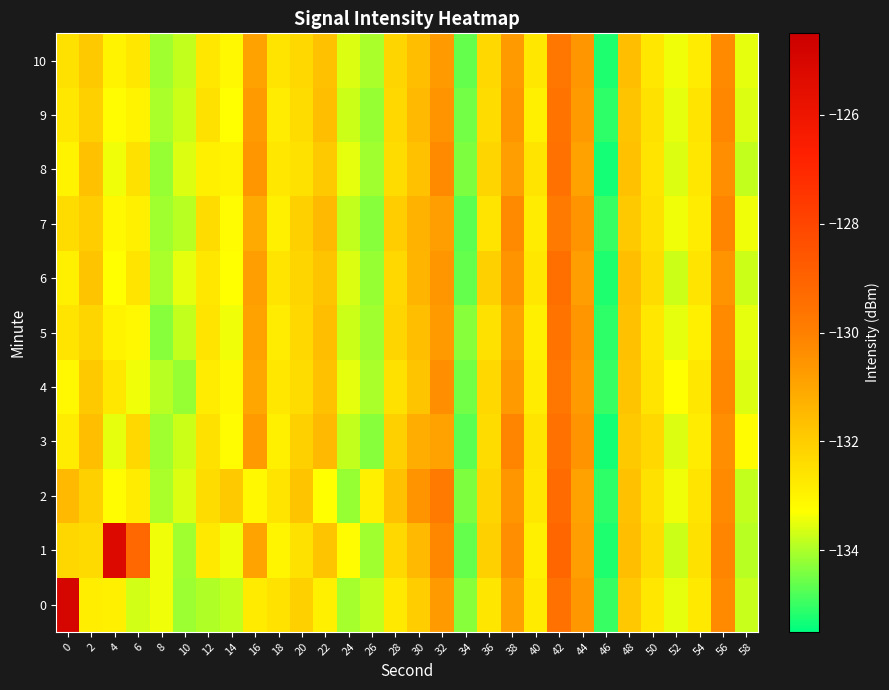

Reading right to left, what are all the values shown in this chart?

0: 58=-133.7	56=-130.3	54=-132.7	52=-133.5	50=-132.7	48=-131.9	46=-135.0	44=-130.6	42=-129.5	40=-132.8	38=-130.8	36=-132.7	34=-134.3	32=-130.7	30=-132.0	28=-132.7	26=-133.8	24=-134.1	22=-132.9	20=-132.1	18=-132.6	16=-132.8	14=-133.8	12=-134.0	10=-134.1	8=-133.4	6=-133.7	4=-132.9	2=-132.9	0=-124.9
1: 58=-133.9	56=-130.1	54=-132.5	52=-133.7	50=-132.4	48=-131.6	46=-135.2	44=-130.8	42=-129.1	40=-132.9	38=-130.4	36=-132.1	34=-134.6	32=-130.2	30=-131.5	28=-132.3	26=-134.1	24=-133.2	22=-131.8	20=-132.5	18=-133.0	16=-130.9	14=-133.4	12=-132.7	10=-134.1	8=-133.4	6=-129.2	4=-125.2	2=-132.4	0=-132.3
2: 58=-133.8	56=-130.3	54=-132.6	52=-133.4	50=-132.5	48=-131.7	46=-135.1	44=-130.9	42=-129.3	40=-132.7	38=-130.6	36=-132.2	34=-134.4	32=-129.8	30=-130.5	28=-131.7	26=-132.9	24=-134.2	22=-133.3	20=-131.8	18=-132.6	16=-133.1	14=-131.9	12=-132.4	10=-133.6	8=-134.0	6=-132.8	4=-133.2	2=-132.1	0=-131.5
3: 58=-133.2	56=-130.4	54=-132.8	52=-133.6	50=-132.3	48=-131.9	46=-135.3	44=-130.5	42=-129.5	40=-132.6	38=-130.1	36=-132.4	34=-134.7	32=-130.9	30=-131.2	28=-132.1	26=-134.3	24=-133.8	22=-131.5	20=-132.1	18=-132.9	16=-130.7	14=-133.2	12=-132.5	10=-133.7	8=-134.1	6=-132.3	4=-133.5	2=-131.6	0=-132.8
4: 58=-133.6	56=-130.2	54=-132.7	52=-133.3	50=-132.6	48=-131.8	46=-135.0	44=-130.7	42=-129.7	40=-132.8	38=-130.7	36=-132.3	34=-134.5	32=-130.4	30=-131.8	28=-132.5	26=-134.0	24=-133.5	22=-131.7	20=-132.4	18=-132.7	16=-131.0	14=-133.1	12=-132.8	10=-134.2	8=-133.9	6=-133.4	4=-132.7	2=-131.9	0=-133.1
5: 58=-133.5	56=-130.3	54=-132.9	52=-133.5	50=-132.7	48=-131.7	46=-135.1	44=-130.6	42=-129.6	40=-132.9	38=-130.9	36=-132.5	34=-134.3	32=-130.7	30=-131.6	28=-132.2	26=-134.1	24=-133.7	22=-131.6	20=-132.3	18=-132.8	16=-130.9	14=-133.4	12=-132.6	10=-133.8	8=-134.3	6=-133.1	4=-133.0	2=-132.2	0=-132.6
6: 58=-133.7	56=-130.5	54=-132.6	52=-133.7	50=-132.4	48=-131.6	46=-135.2	44=-130.8	42=-129.4	40=-132.7	38=-130.5	36=-132.1	34=-134.6	32=-130.6	30=-131.4	28=-132.3	26=-134.2	24=-133.6	22=-131.8	20=-132.2	18=-132.6	16=-130.8	14=-133.3	12=-132.7	10=-133.5	8=-134.0	6=-132.6	4=-133.3	2=-131.8	0=-132.9
7: 58=-133.4	56=-130.1	54=-132.8	52=-133.4	50=-132.5	48=-131.9	46=-135.0	44=-130.5	42=-129.8	40=-132.8	38=-130.3	36=-132.6	34=-134.7	32=-130.8	30=-131.3	28=-132.0	26=-134.3	24=-133.8	22=-131.5	20=-132.1	18=-132.9	16=-131.1	14=-133.2	12=-132.4	10=-133.9	8=-134.1	6=-132.9	4=-133.1	2=-132.0	0=-132.4
8: 58=-133.8	56=-130.4	54=-132.7	52=-133.6	50=-132.6	48=-131.7	46=-135.3	44=-130.9	42=-129.5	40=-132.6	38=-130.8	36=-132.2	34=-134.4	32=-130.3	30=-131.7	28=-132.4	26=-134.1	24=-133.5	22=-131.9	20=-132.5	18=-132.7	16=-130.6	14=-133.0	12=-132.9	10=-133.6	8=-134.2	6=-132.5	4=-133.4	2=-131.7	0=-133.0
9: 58=-133.6	56=-130.2	54=-132.6	52=-133.5	50=-132.5	48=-131.8	46=-135.1	44=-130.7	42=-129.6	40=-132.9	38=-130.6	36=-132.4	34=-134.5	32=-130.5	30=-131.5	28=-132.3	26=-134.2	24=-133.7	22=-131.6	20=-132.4	18=-132.8	16=-130.7	14=-133.3	12=-132.5	10=-133.7	8=-134.0	6=-133.0	4=-133.2	2=-132.1	0=-132.7
10: 58=-133.5	56=-130.3	54=-132.8	52=-133.4	50=-132.7	48=-131.6	46=-135.2	44=-130.6	42=-129.7	40=-132.7	38=-130.7	36=-132.3	34=-134.6	32=-130.7	30=-131.6	28=-132.2	26=-134.0	24=-133.6	22=-131.7	20=-132.3	18=-132.6	16=-130.9	14=-133.1	12=-132.7	10=-133.8	8=-134.1	6=-132.7	4=-133.0	2=-131.9	0=-132.5